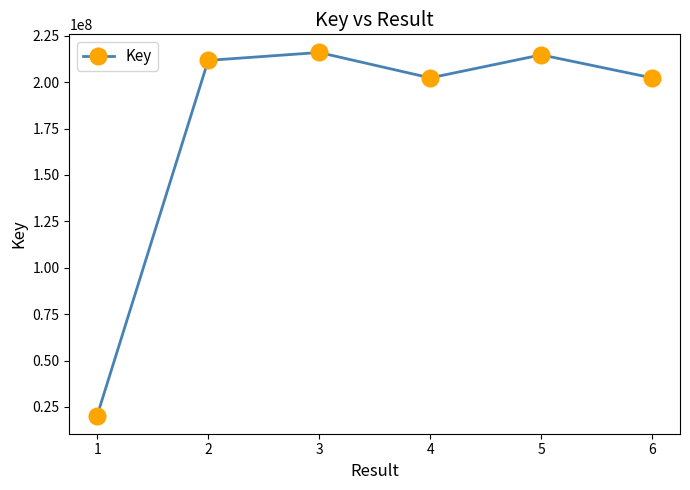

Between 6 and 5, which is larger?

5